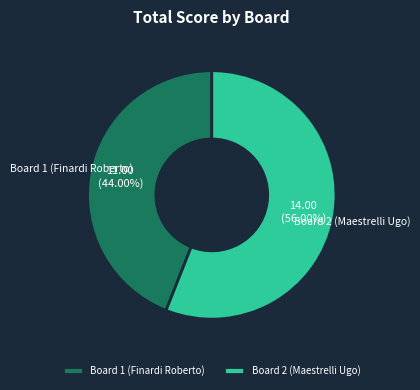

Is the sum of Board 1 (Finardi Roberto) and Board 2 (Maestrelli Ugo) greater than half?

Yes